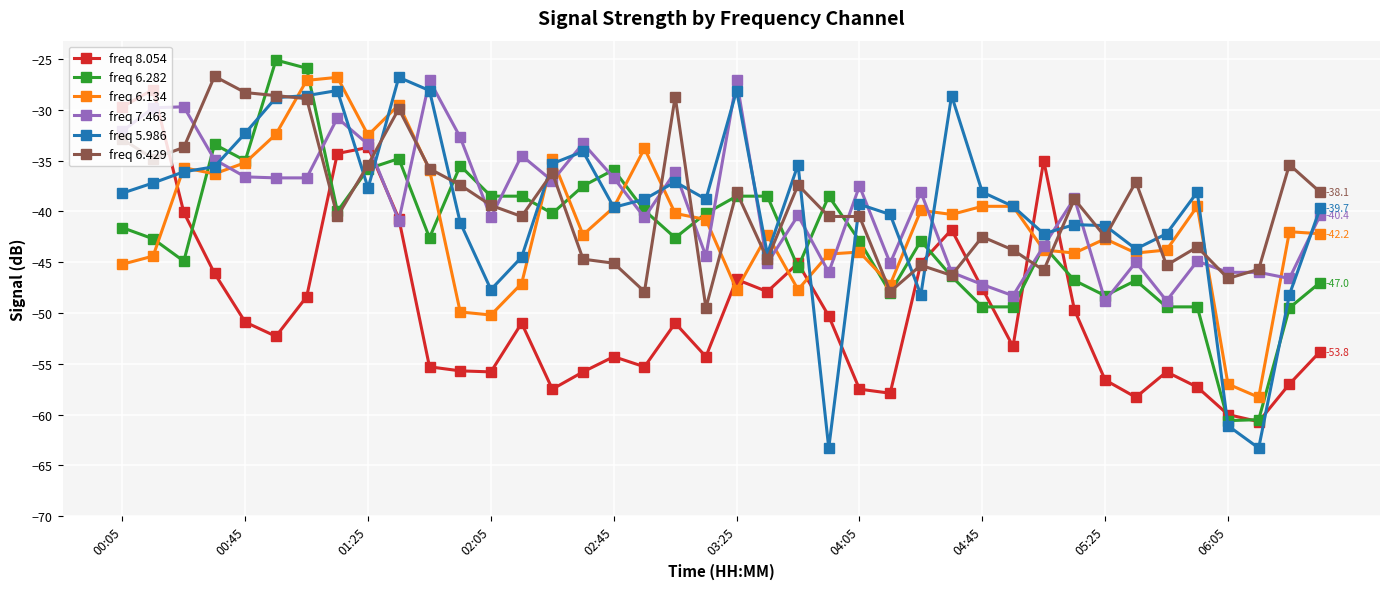

True or false: freq 8.054 has more than 2 interior local peaks.

True